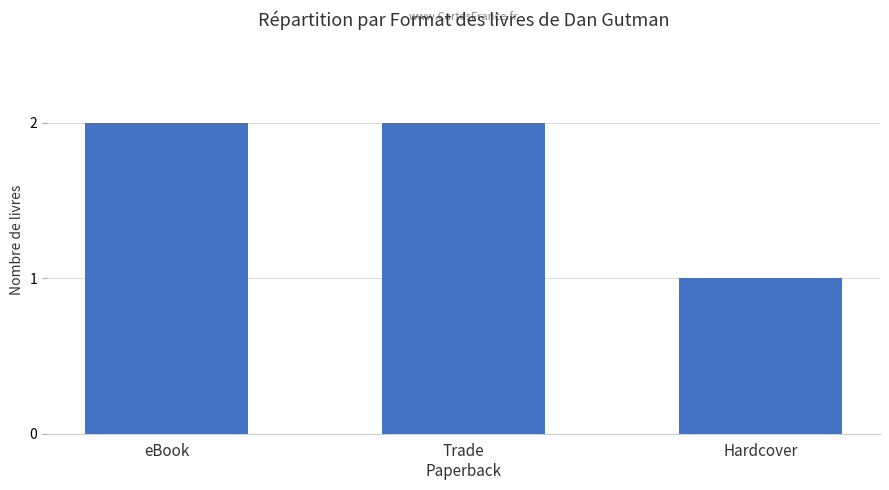

Count the values in the range 1 to 2.

3